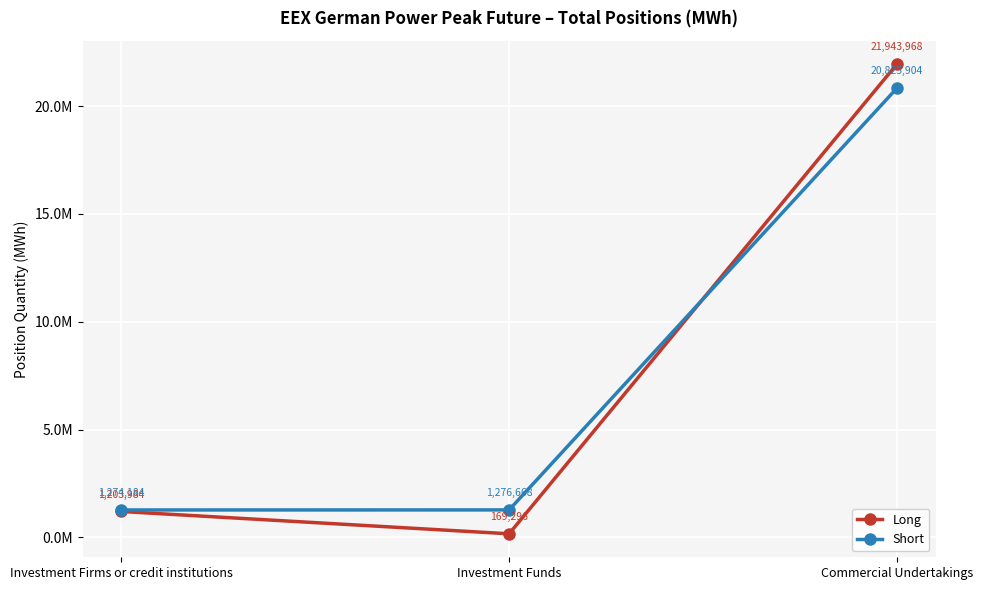

At how many categories does at least one series exceed 9526263?

1